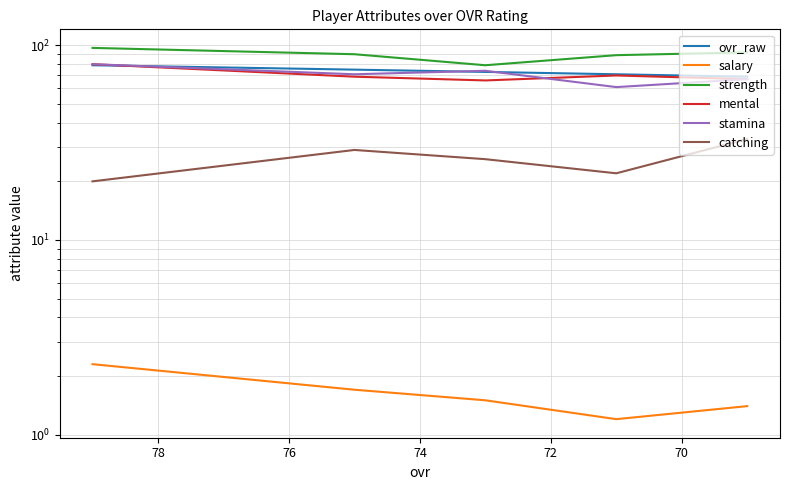

The value of salary at 72 is 0.8. True or false?

False